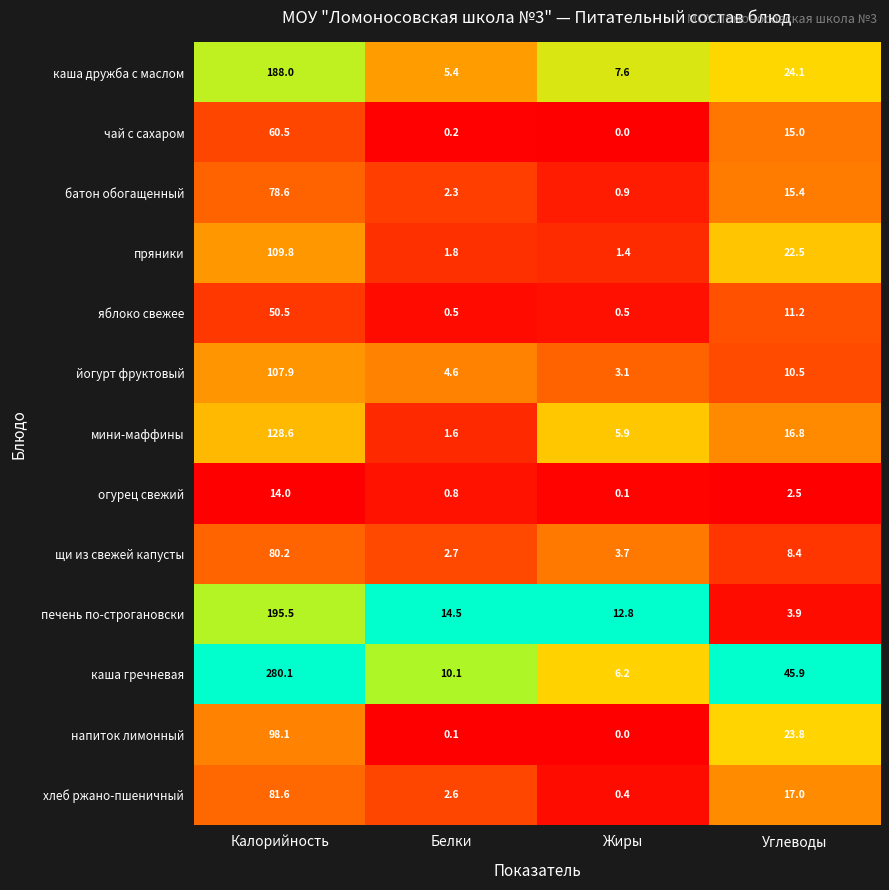

Which series has the largest range (max minus min)?

каша гречневая